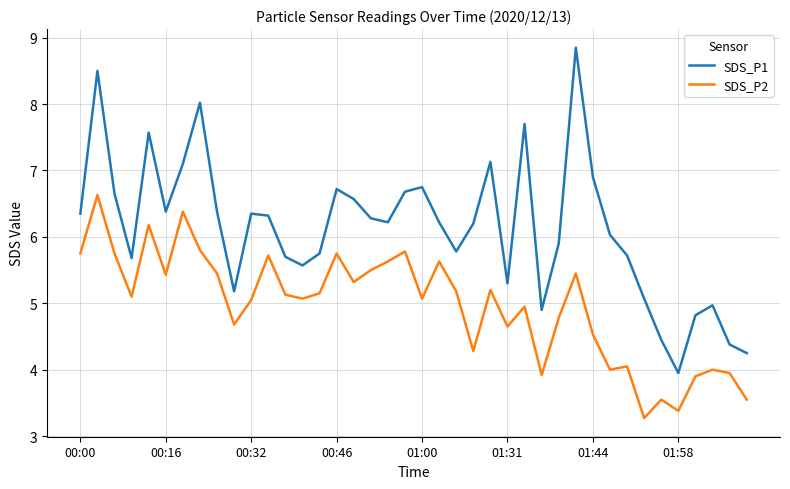

How many series are shown in this chart?

2